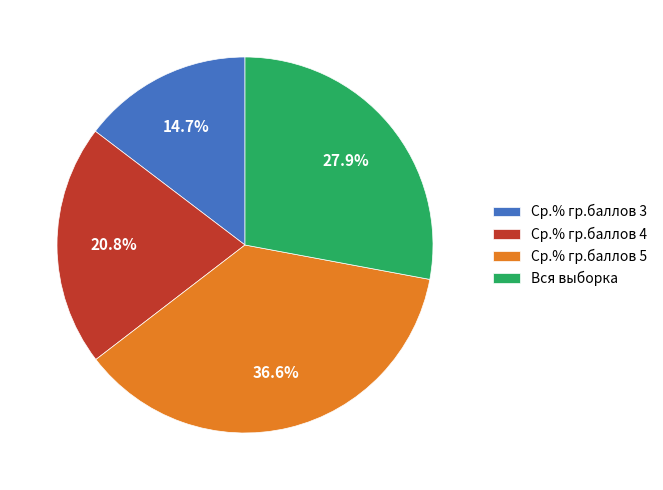

To the nearest percent, what is the difference between the largest and smallest slice percentages?

22%